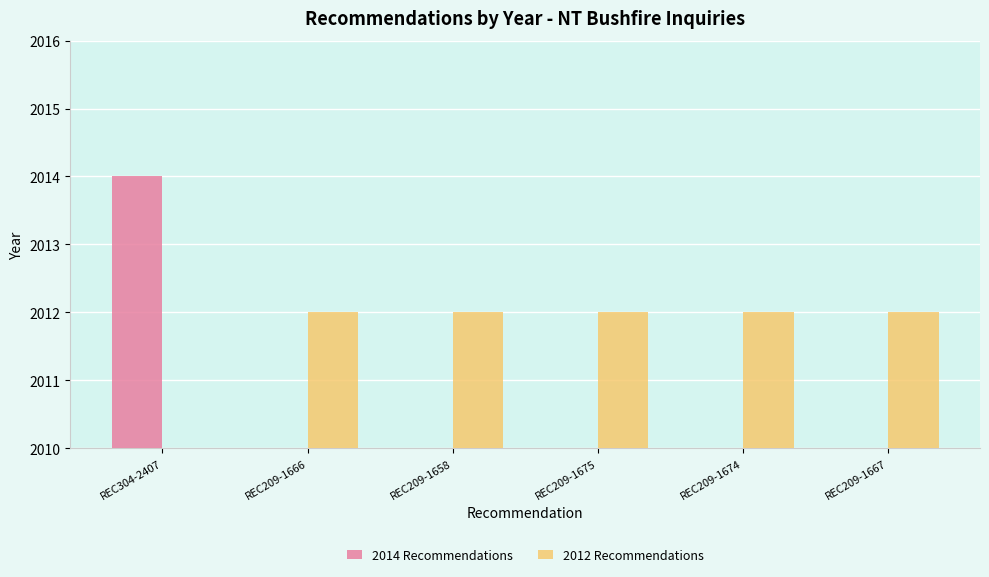

Does the chart contain stacked bars?

No